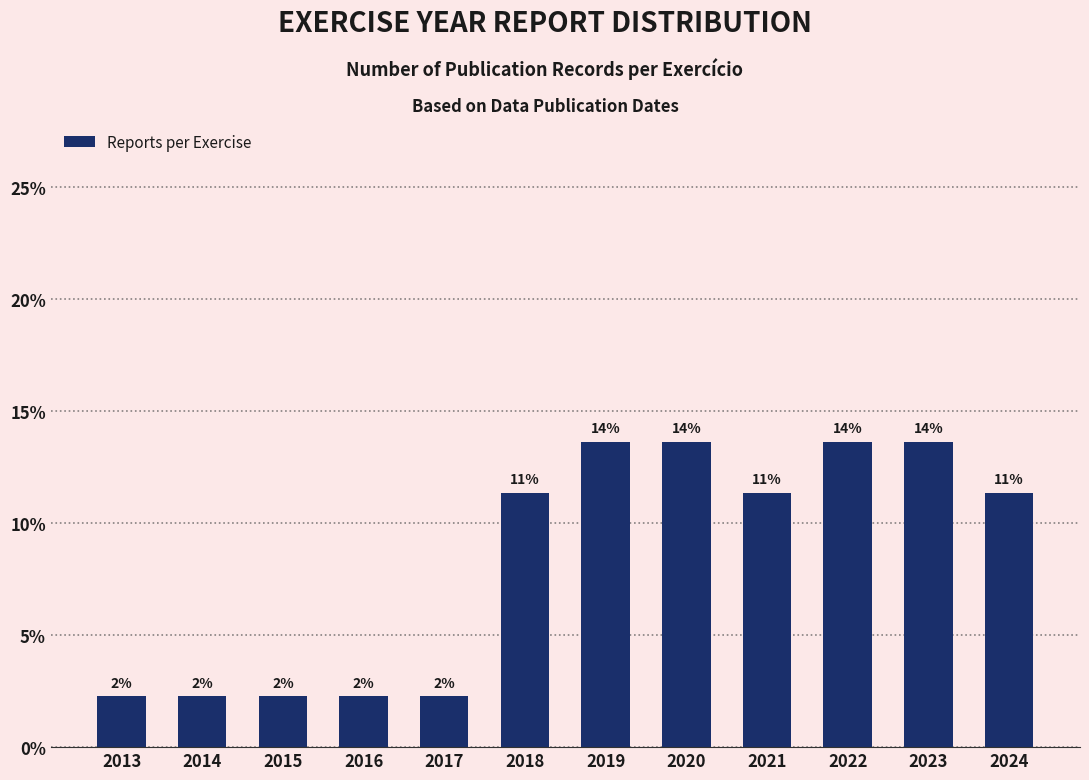

Reading right to left, transcribe all the data shown in this chart.

2024=11.4	2023=13.6	2022=13.6	2021=11.4	2020=13.6	2019=13.6	2018=11.4	2017=2.3	2016=2.3	2015=2.3	2014=2.3	2013=2.3